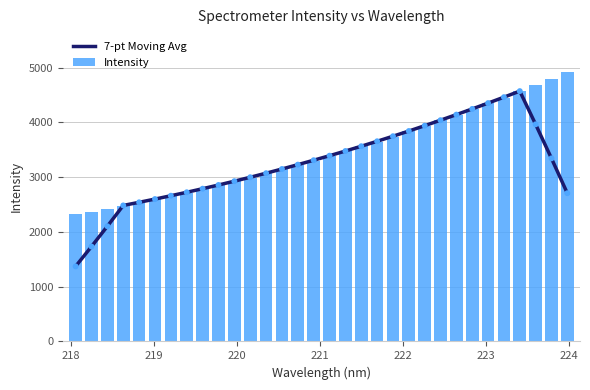

What is the average value of the Intensity series?

3443.7